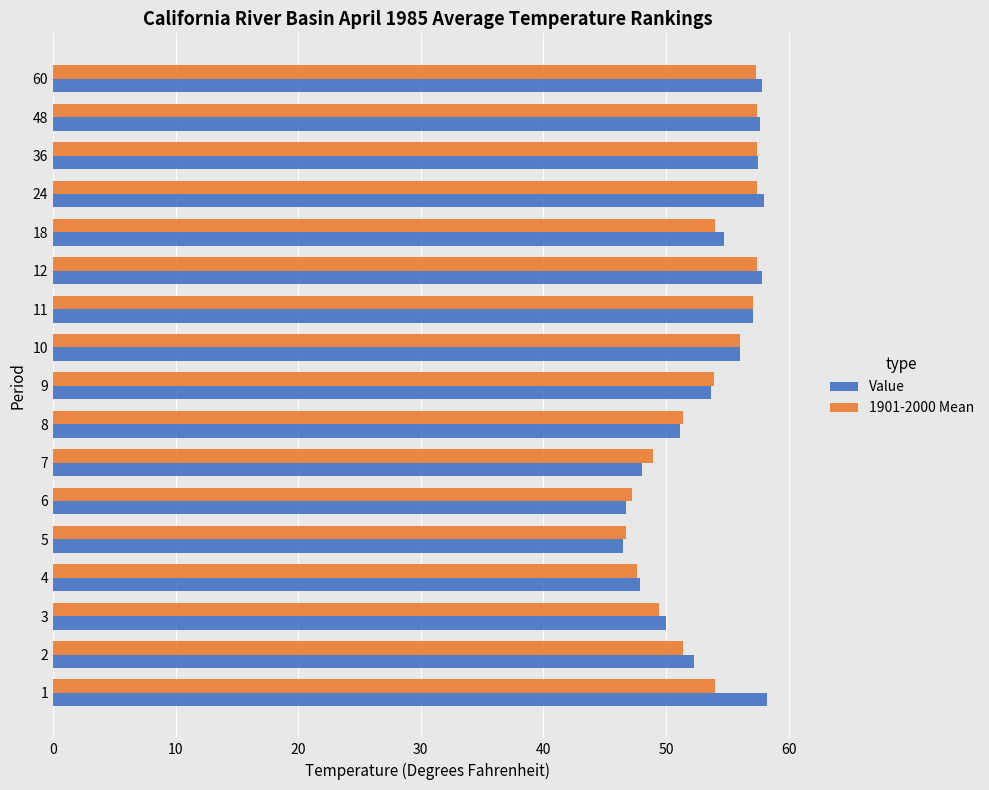

What is the sum of the 1901-2000 Mean values at 60 and 48?

114.7